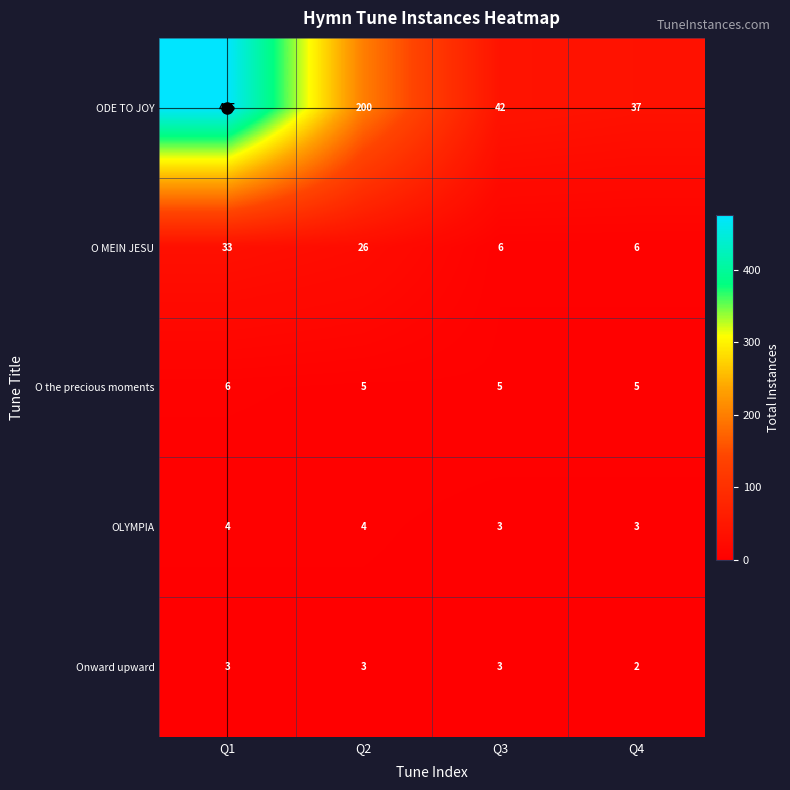

The value of O the precious moments at Q4 is 3. True or false?

False